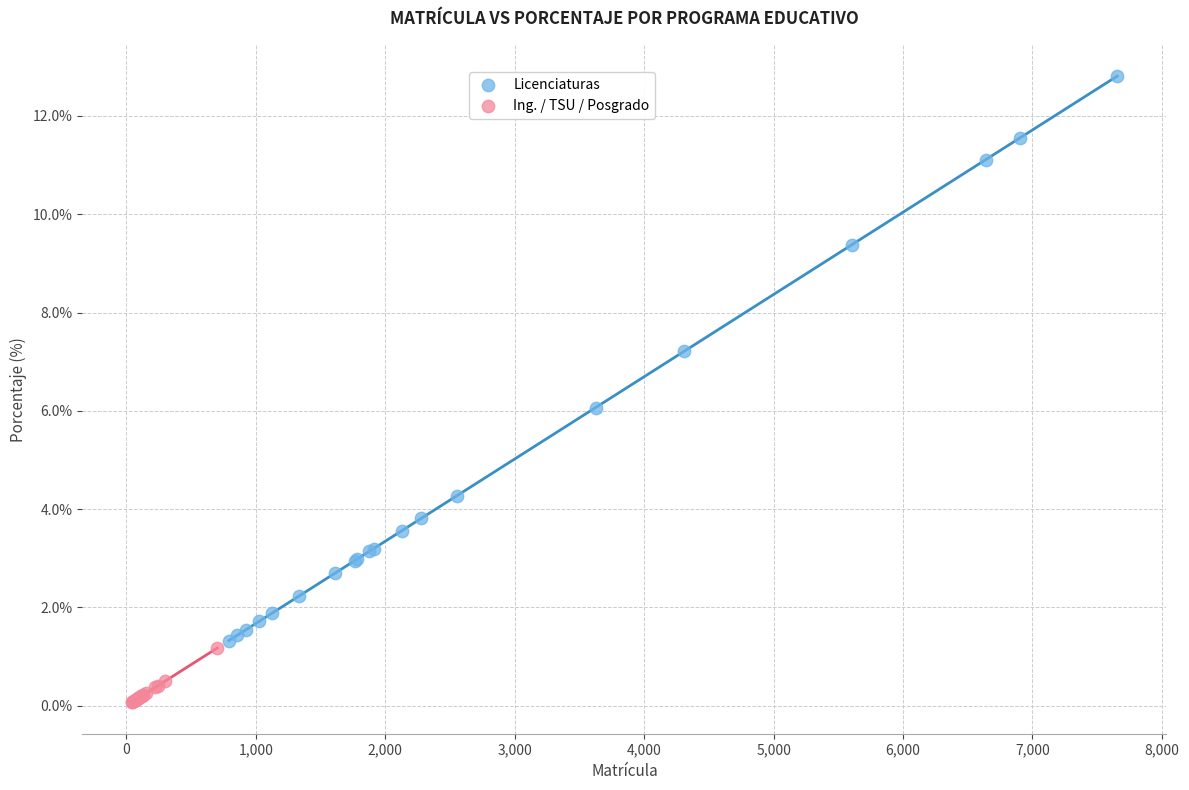

What are all the series names shown in the legend?

Licenciaturas, Ing. / TSU / Posgrado